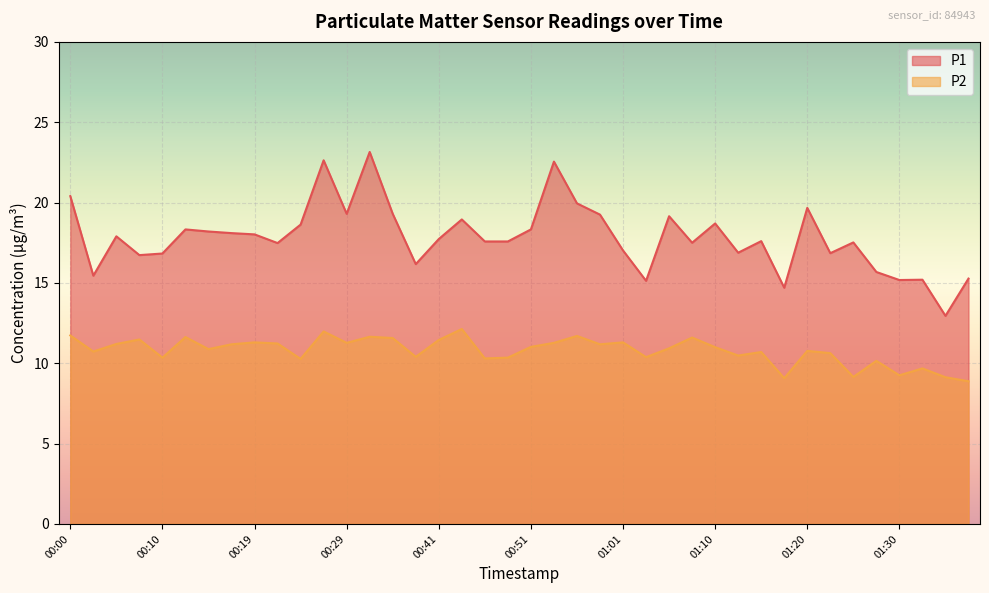

The value of P2 at 00:41 is 18.5. True or false?

False